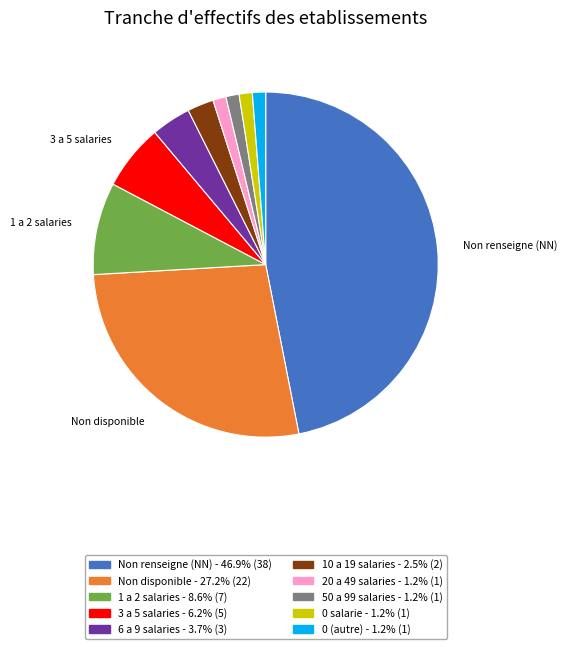

Is there any slice that represents more than half of the pie?

No